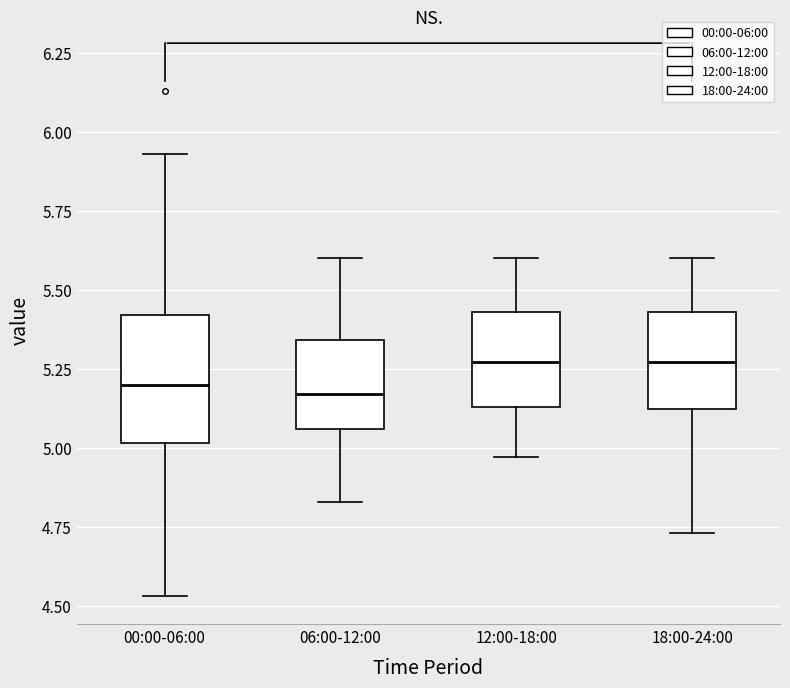

Reading left to right, read every box against the y-axis: the position of its median line, the range the box covers, and the ends of its whiskers. The values are not printed on the chart, so give them approximately, as read against the axis.

00:00-06:00: median 5.20, box 5.00 to 5.40, whiskers 4.55 to 5.95
06:00-12:00: median 5.15, box 5.05 to 5.35, whiskers 4.85 to 5.60
12:00-18:00: median 5.25, box 5.15 to 5.45, whiskers 4.95 to 5.60
18:00-24:00: median 5.25, box 5.10 to 5.45, whiskers 4.75 to 5.60